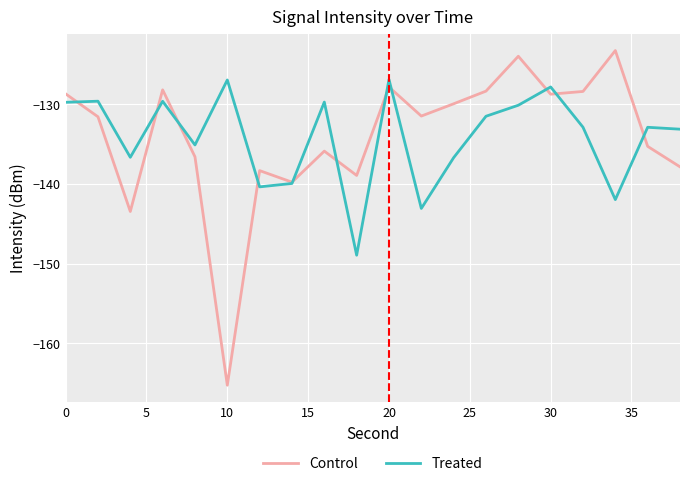

What is the maximum value for Treated?

-126.9